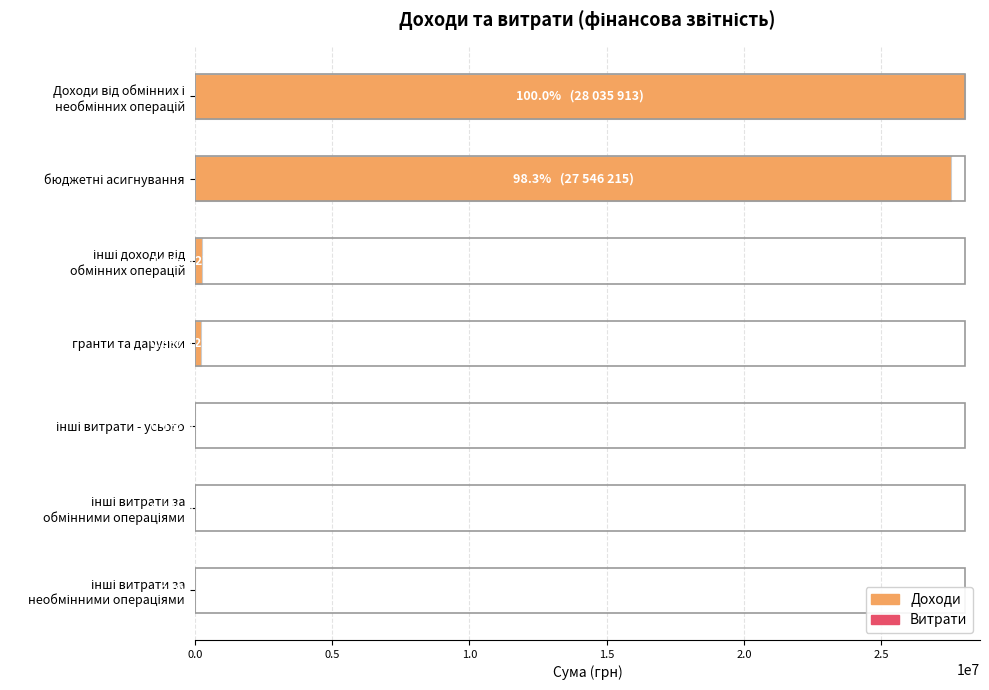

How many data points does each series have?

7